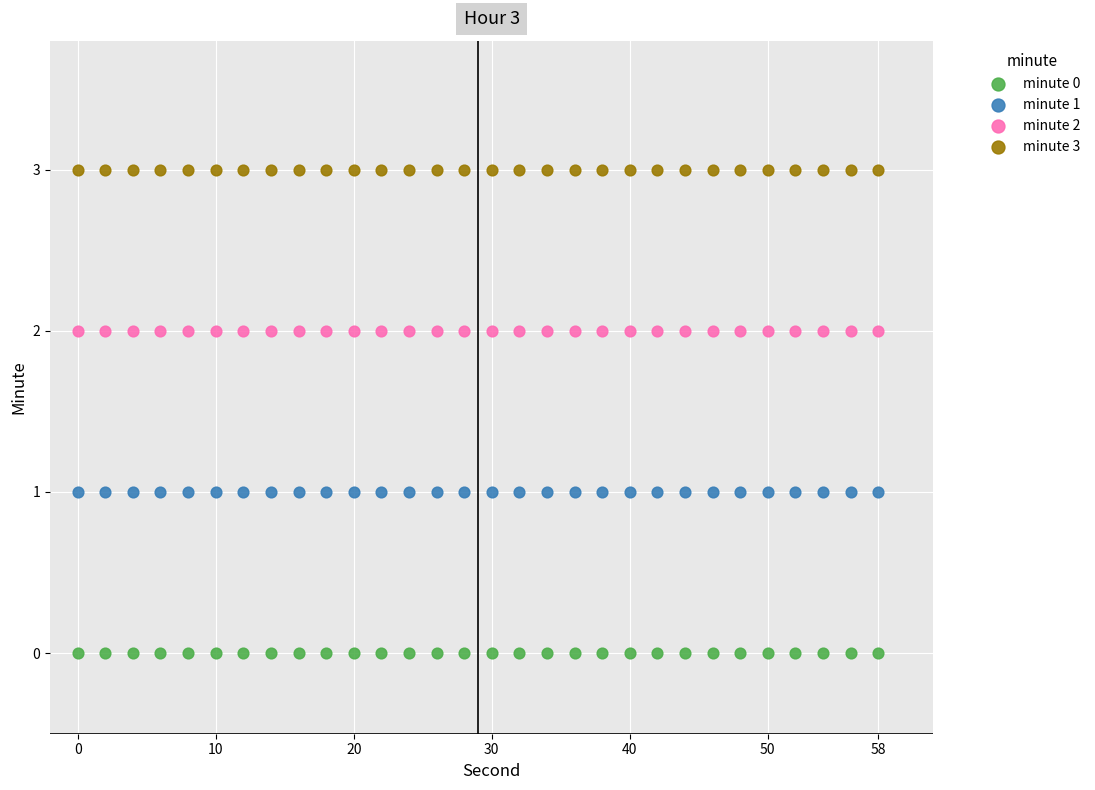

Which series contains the lowest Y value?

minute 0